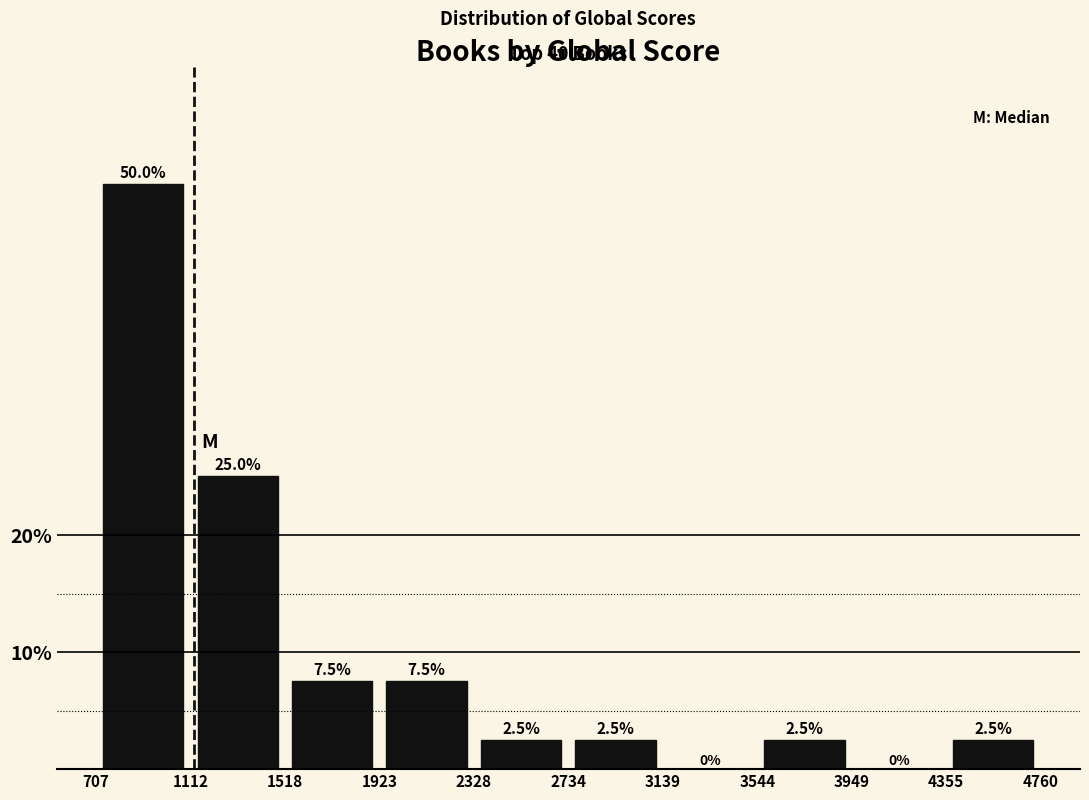

Reading left to right, transcribe this chart: for each bar, give the range it covers on the x-axis and its height.

707 to 1112: 50.0
1112 to 1518: 25.0
1518 to 1923: 7.5
1923 to 2328: 7.5
2328 to 2734: 2.5
2734 to 3139: 2.5
3139 to 3544: 0.0
3544 to 3949: 2.5
3949 to 4355: 0.0
4355 to 4760: 2.5